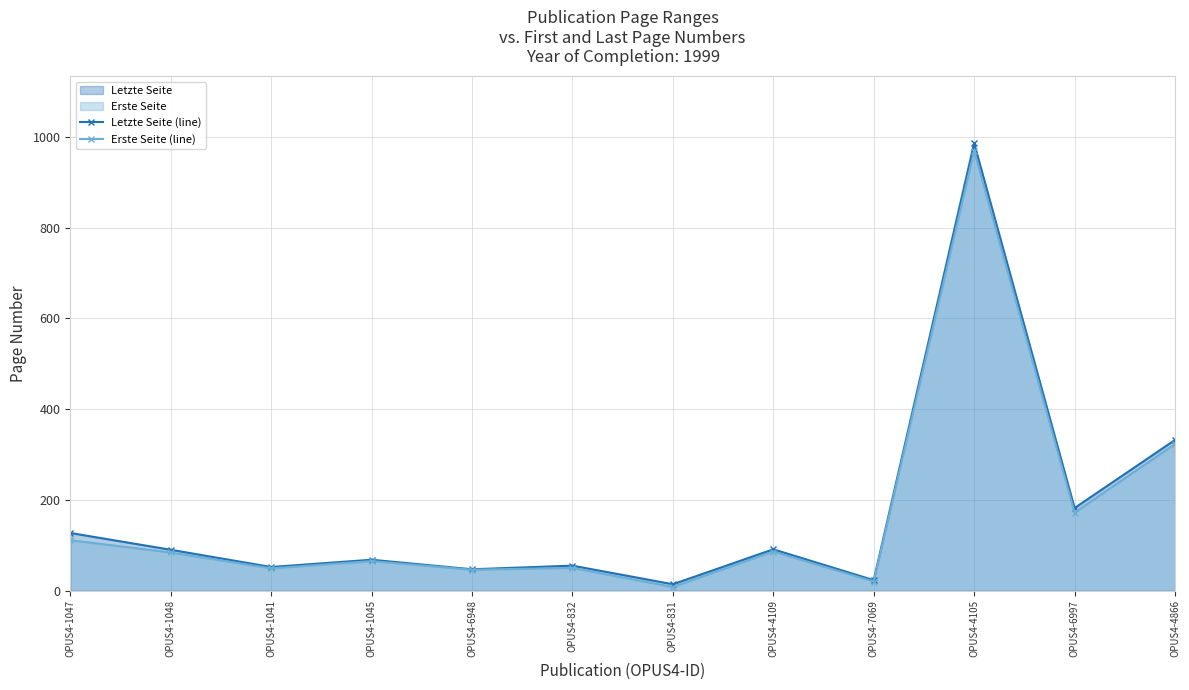

What is the average value of the Letzte Seite (line) series?

172